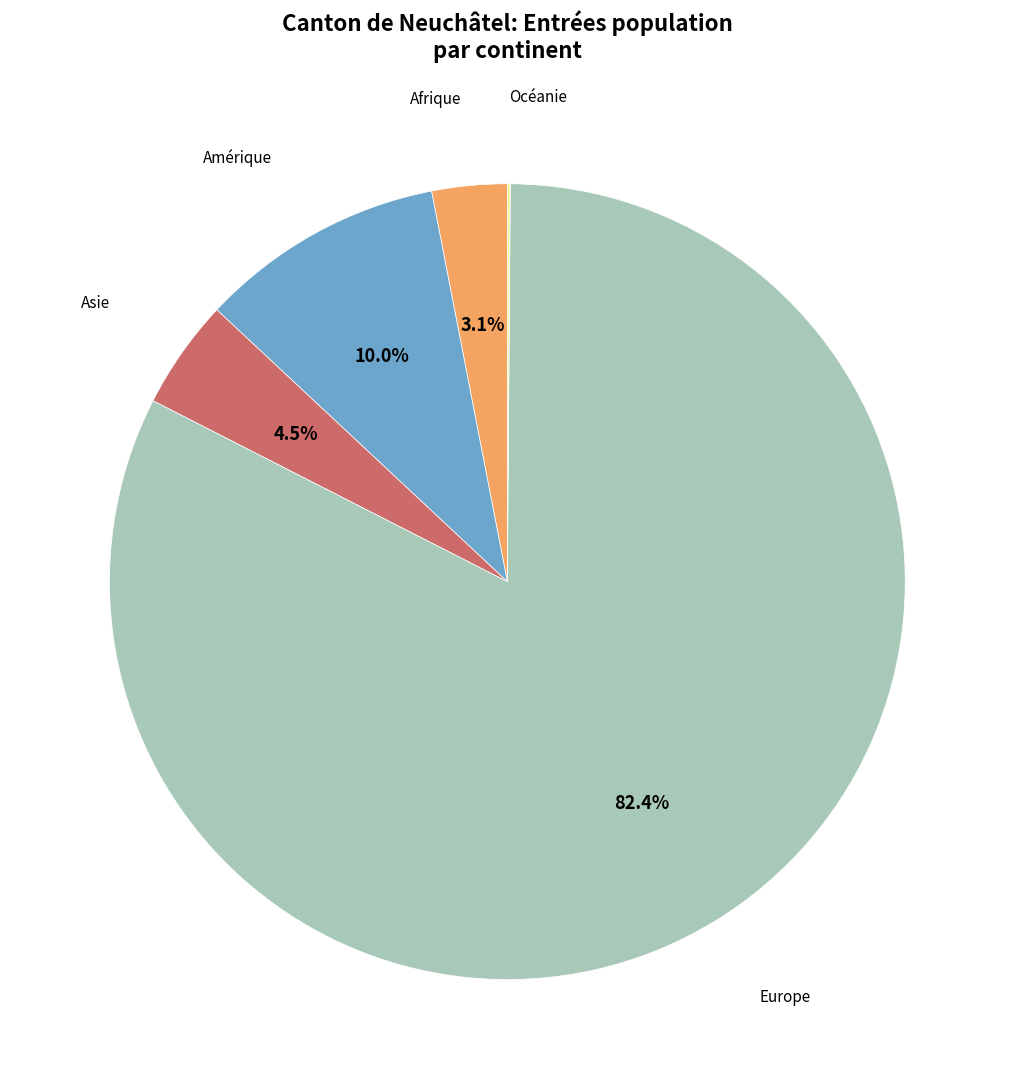

Is there a majority slice in this chart?

Yes